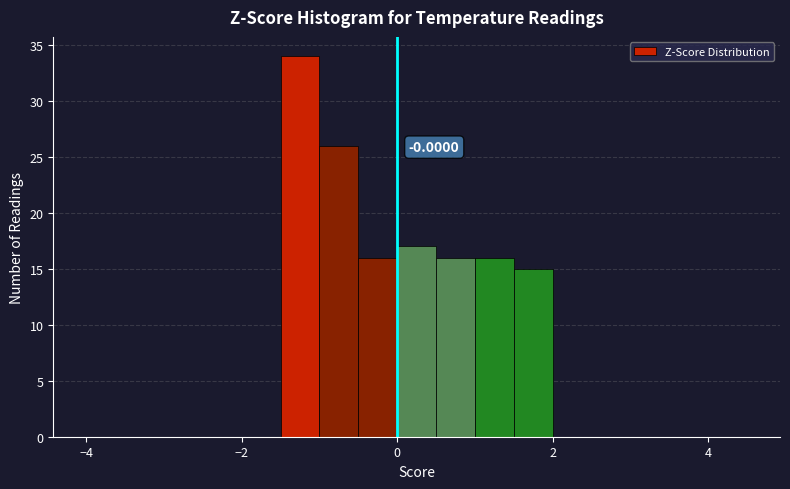

Read against the x-axis, roughly where is the centre of the tallest bar?

-1.2